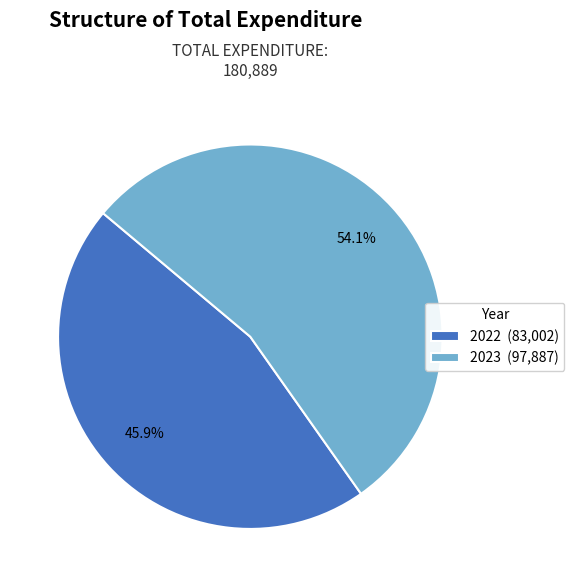

True or false: 2022 accounts for 61% of the total.

False